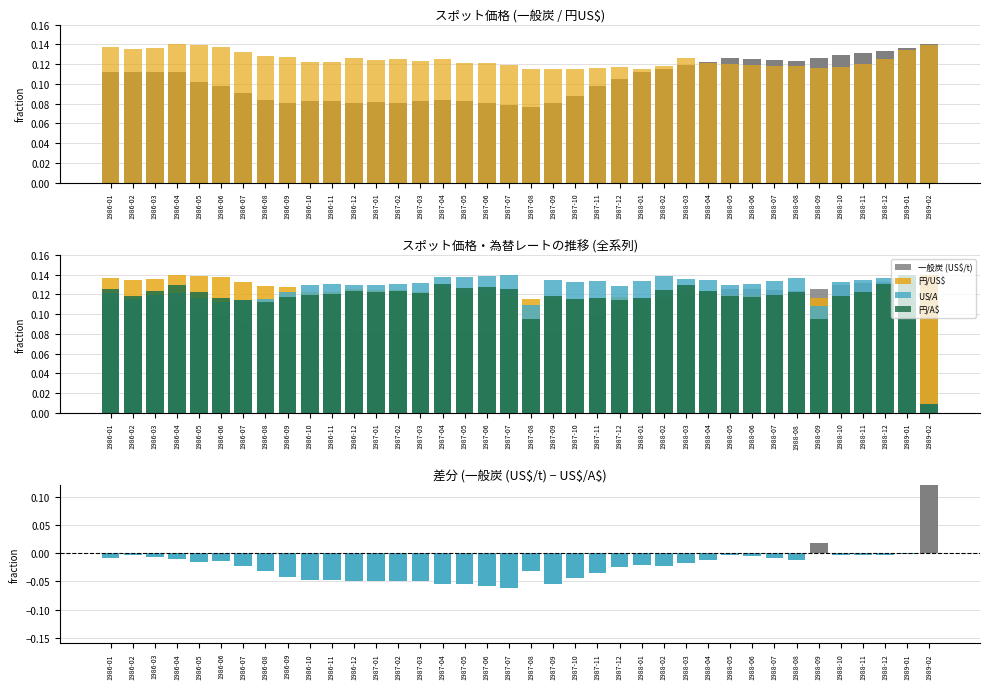

Which series has the largest total across all categories?

円/US$